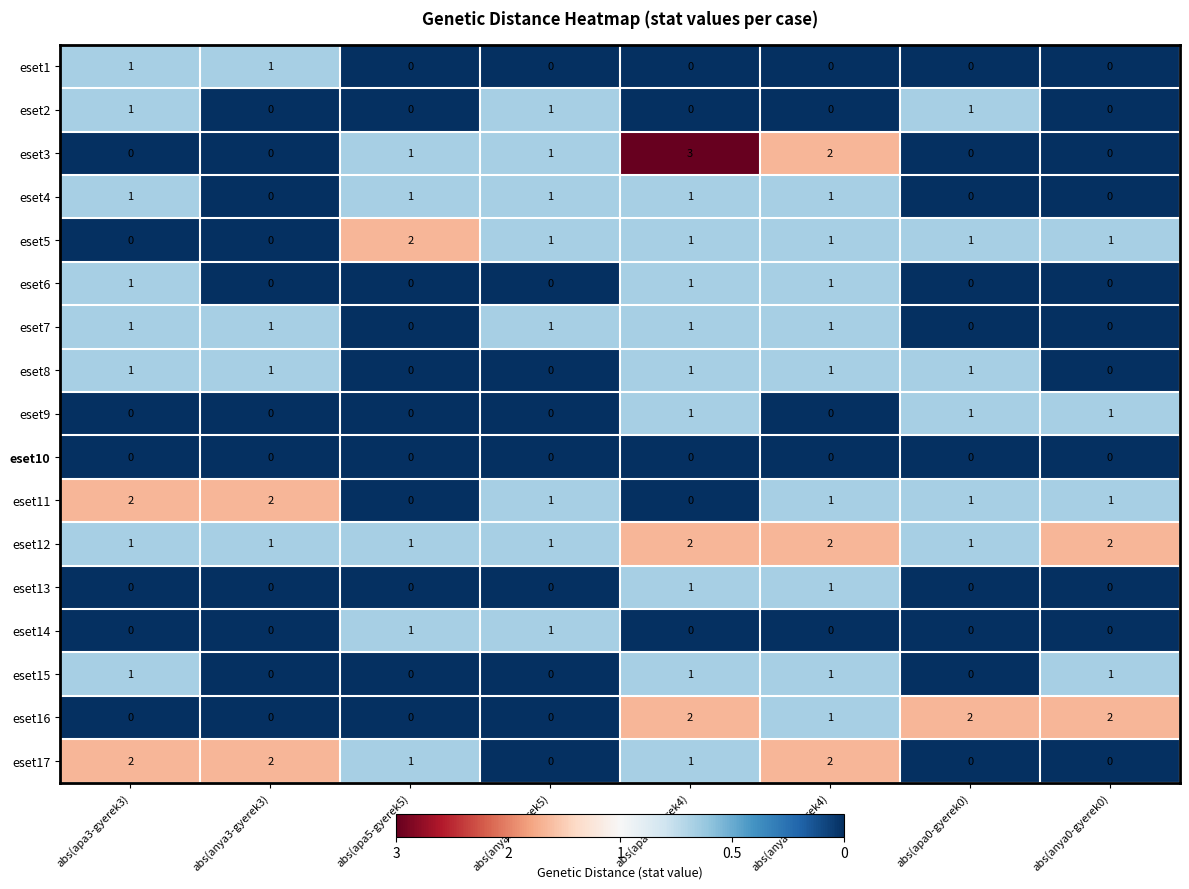

Count the eset2 values in the range 0 to 1.

8